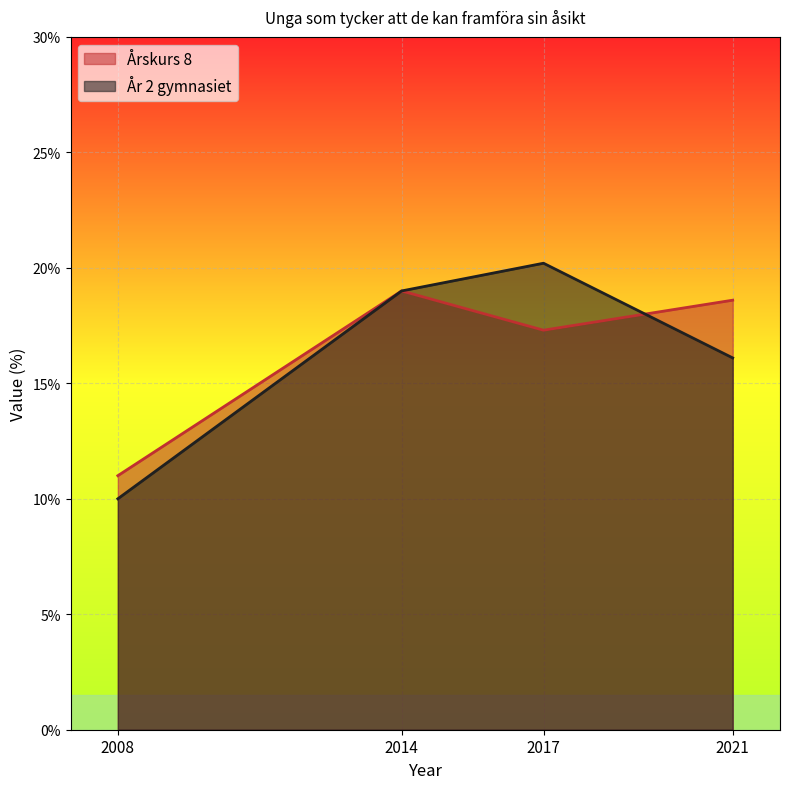

Is the value of År 2 gymnasiet at 2021 greater than the value of Årskurs 8 at 2017?

No